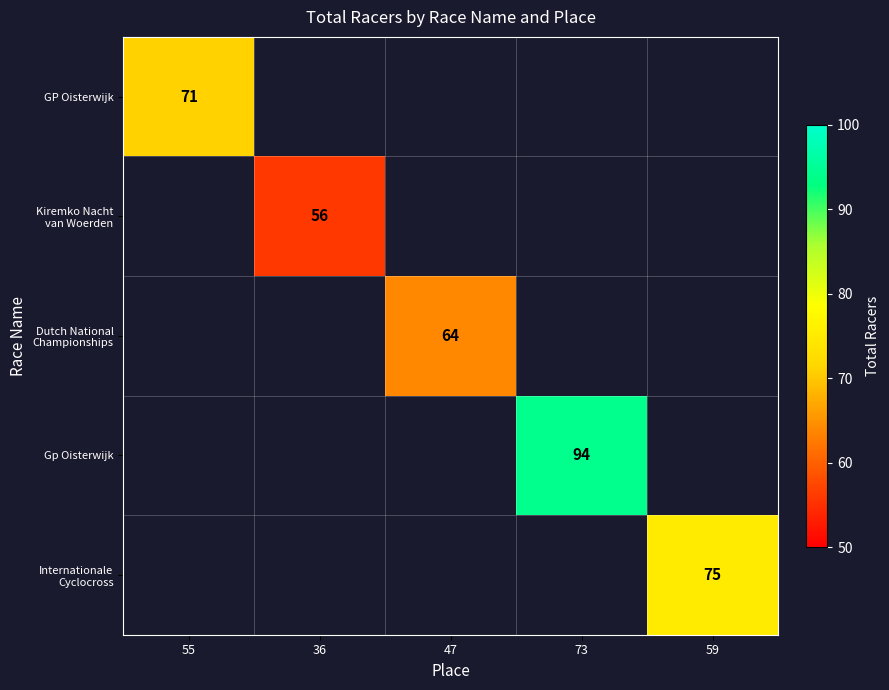

The value of GP Oisterwijk at 55 is 29. True or false?

False